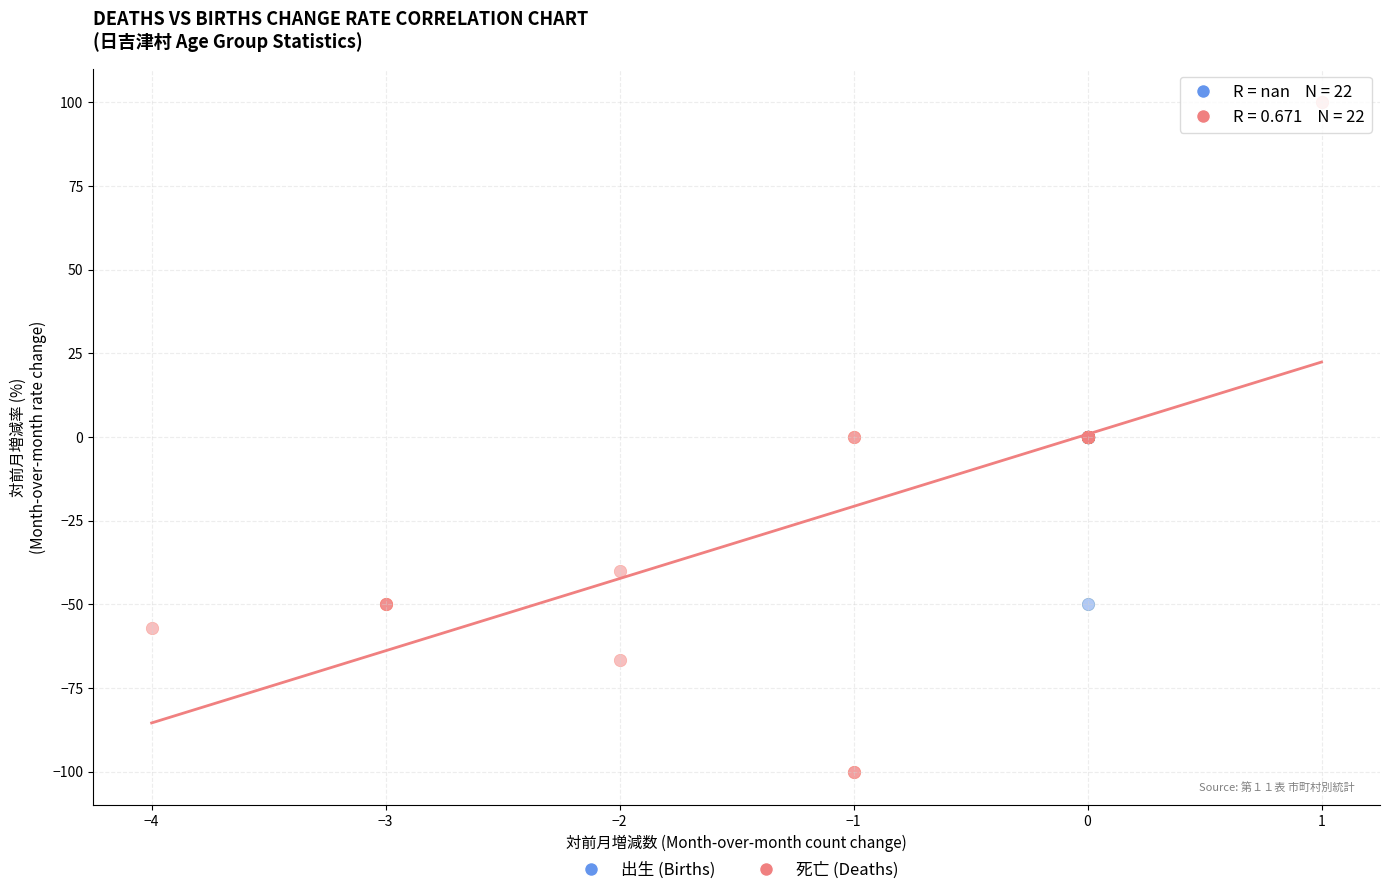

What are all the series names shown in the legend?

出生 (Births), 死亡 (Deaths)